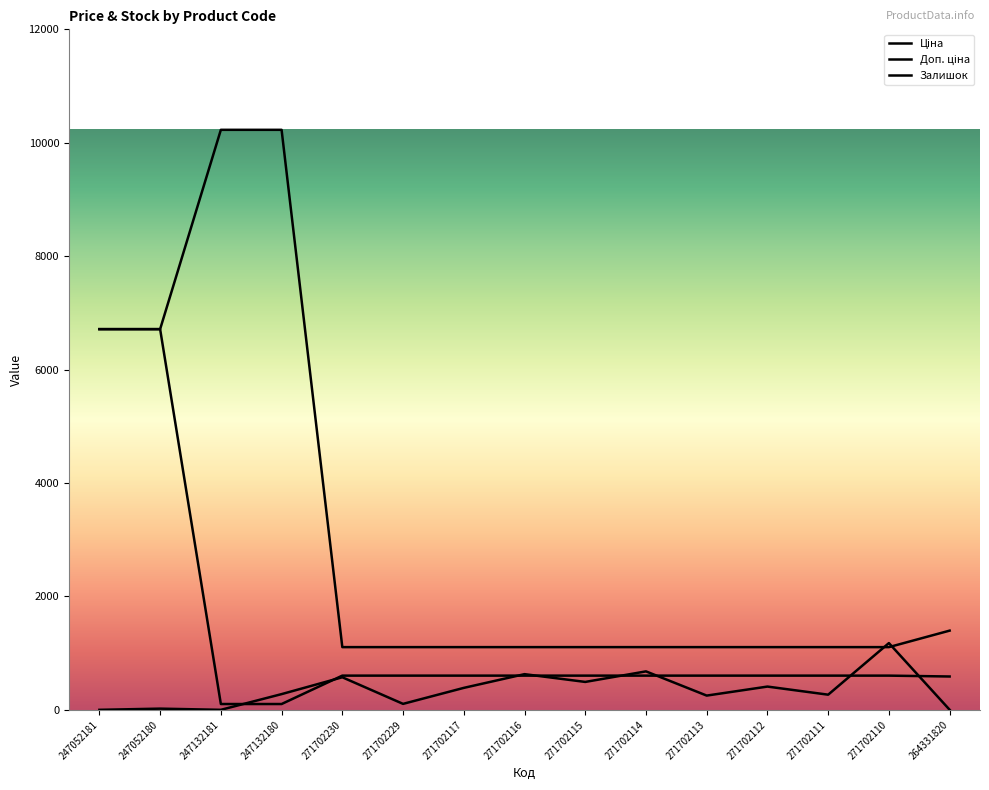

Reading left to right, what are all the values shown in this chart?

Ціна: 247052181=6713.0	247052180=6713.0	247132181=102.3	247132180=102.3	271702230=603.0	271702229=603.0	271702117=603.0	271702116=603.0	271702115=603.0	271702114=603.0	271702113=603.0	271702112=603.0	271702111=603.0	271702110=603.0	264331820=587.7
Доп. ціна: 247052181=6713.0	247052180=6713.0	247132181=10228.0	247132180=10228.0	271702230=1105.7	271702229=1105.7	271702117=1105.7	271702116=1105.7	271702115=1105.7	271702114=1105.7	271702113=1105.7	271702112=1105.7	271702111=1105.7	271702110=1105.7	264331820=1396.6
Залишок: 247052181=0.0	247052180=21.0	247132181=0.0	247132180=277.0	271702230=574.0	271702229=105.0	271702117=387.0	271702116=629.0	271702115=492.0	271702114=678.0	271702113=251.0	271702112=410.0	271702111=267.0	271702110=1177.0	264331820=1.0